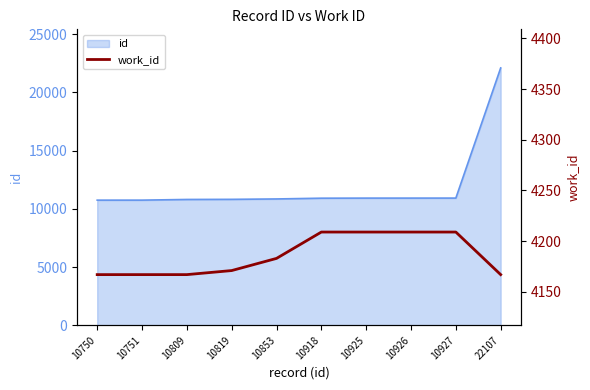

Which label corresponds to the largest value in the chart?

10918